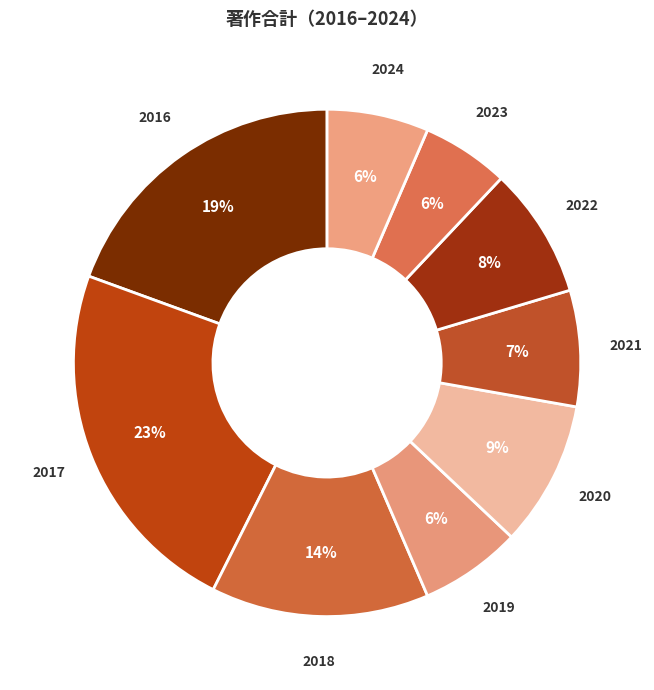

What percentage is the 2017 slice, to the nearest percent?

23%